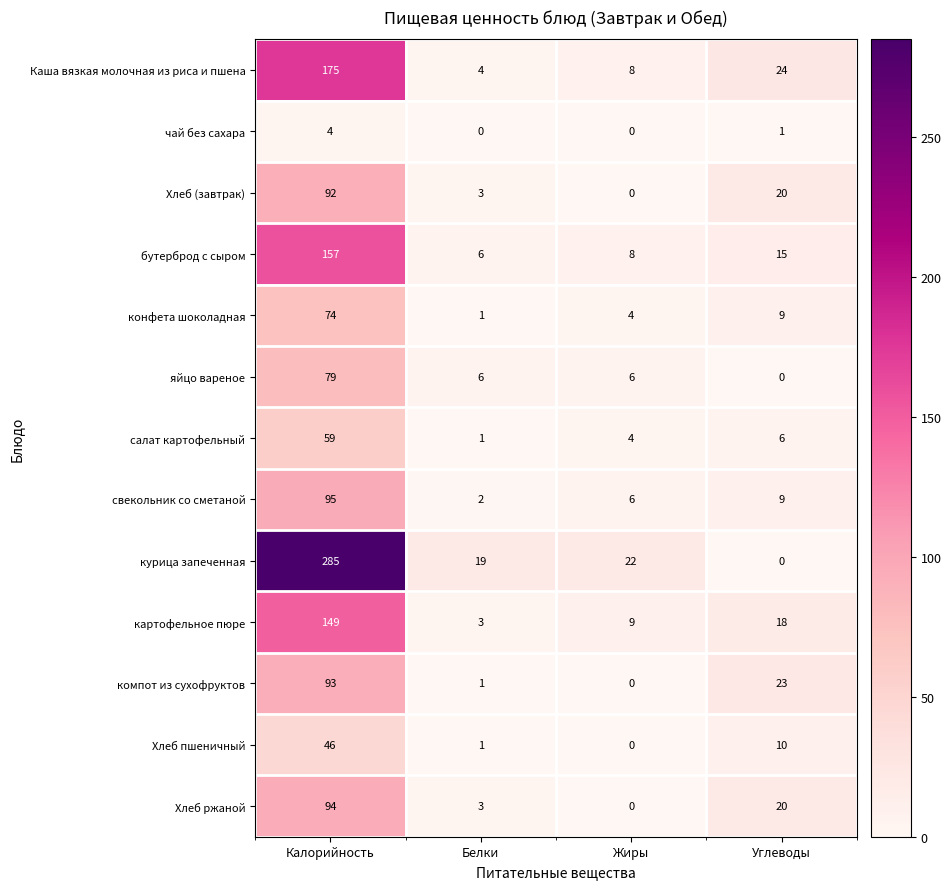

What is the sum of all компот из сухофруктов values?

117